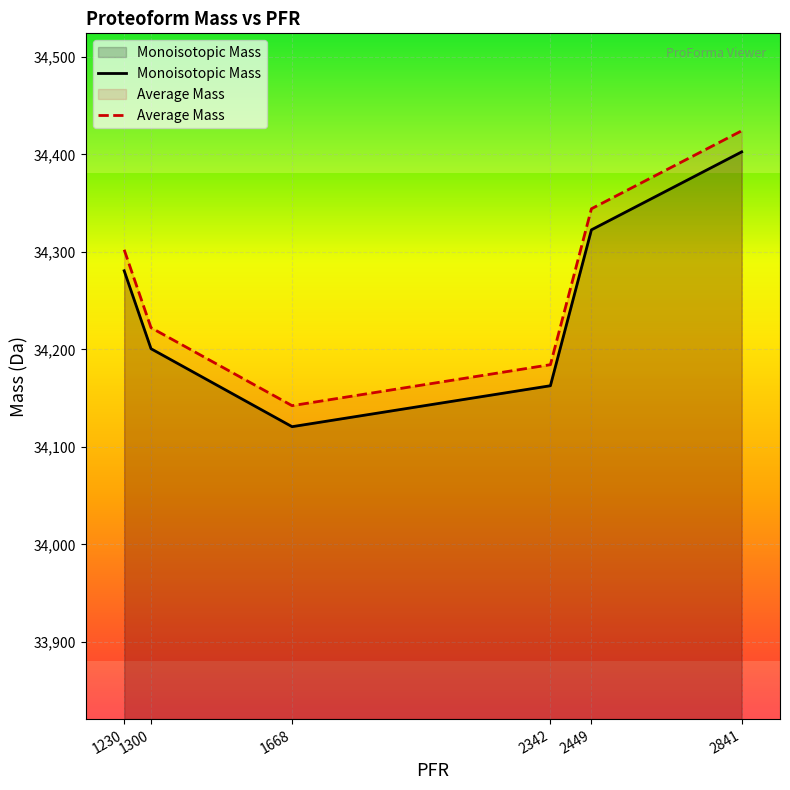

What is the sum of the Monoisotopic Mass values at 1230 and 2841?

68683.4